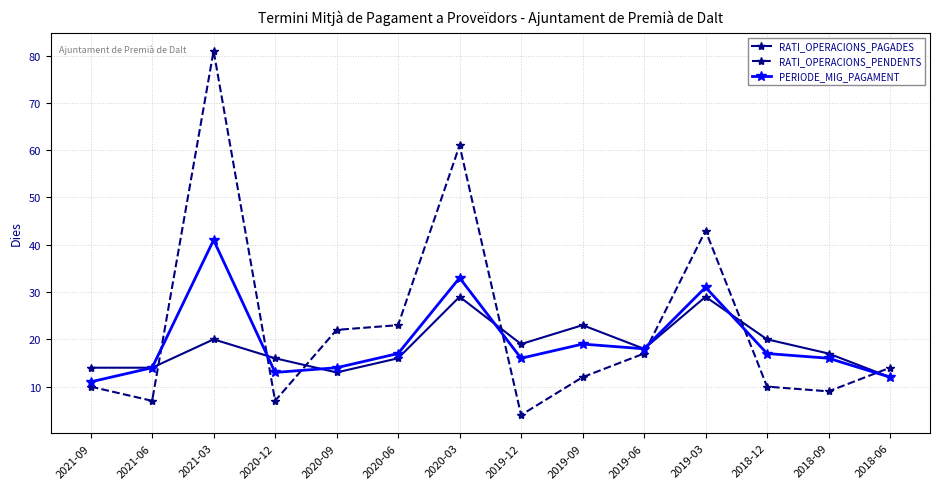

What is the difference between the highest and lowest values at 2018-12?

10